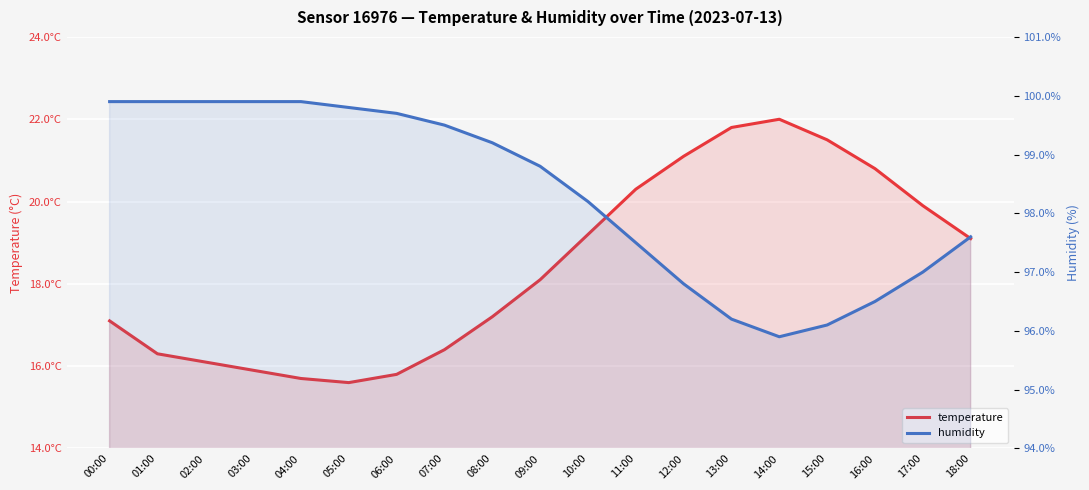

At how many categories does at least one series exceed 49?

19